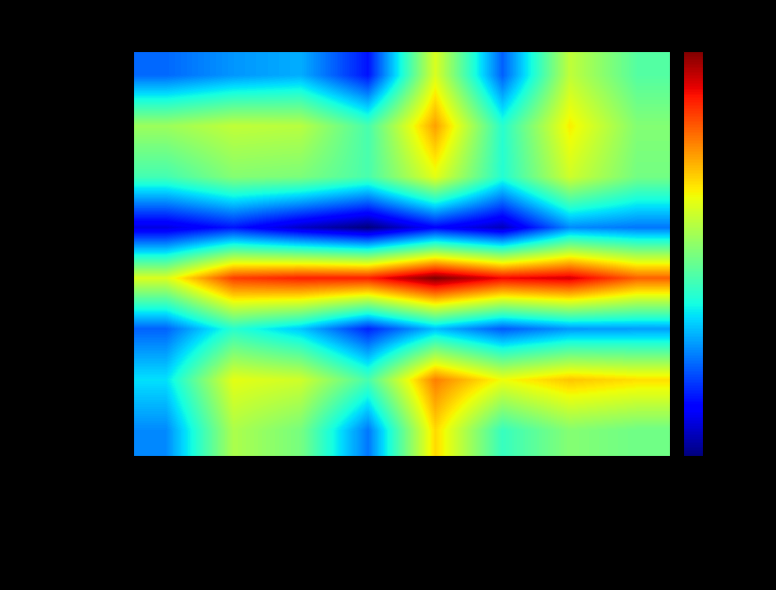

Count the number of categories in the chart.

8